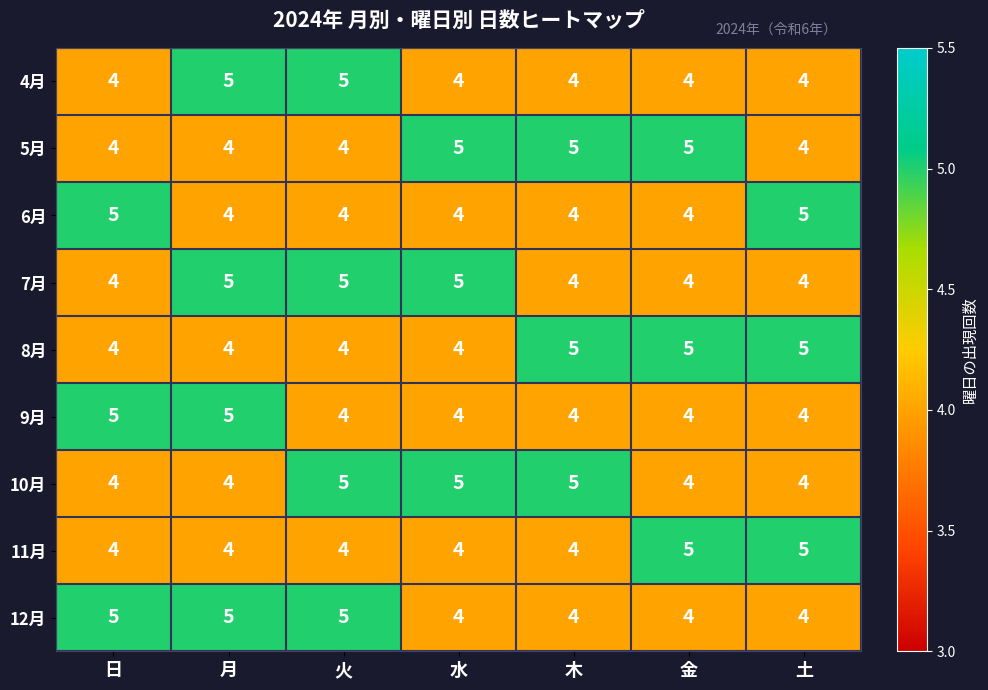

What is the greatest value displayed?

5